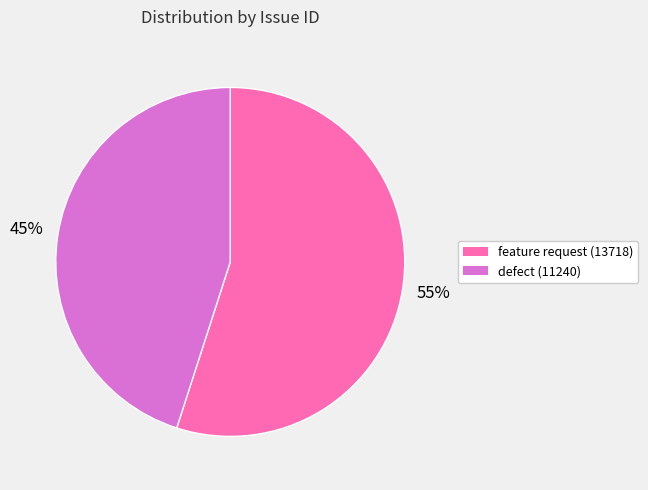

Is there any slice that represents more than half of the pie?

Yes